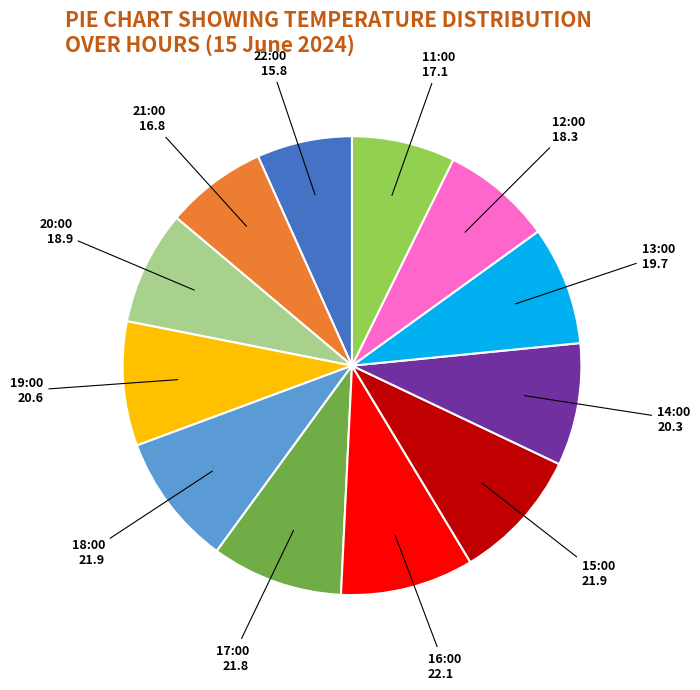

Does any single category account for the majority?

No